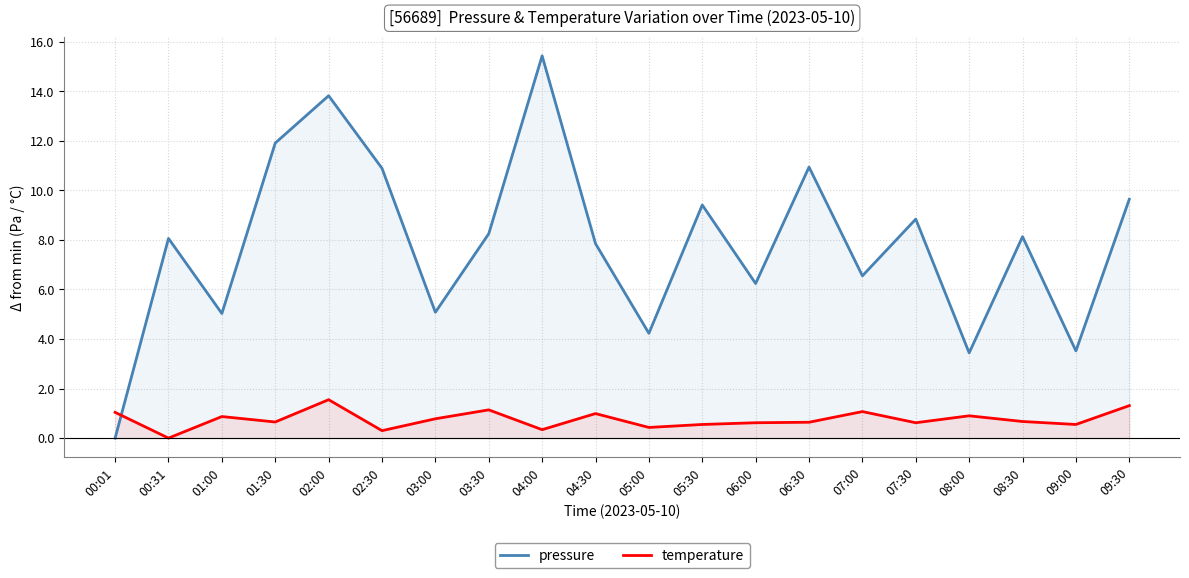

What is the label of the 7th point from the left?

03:00